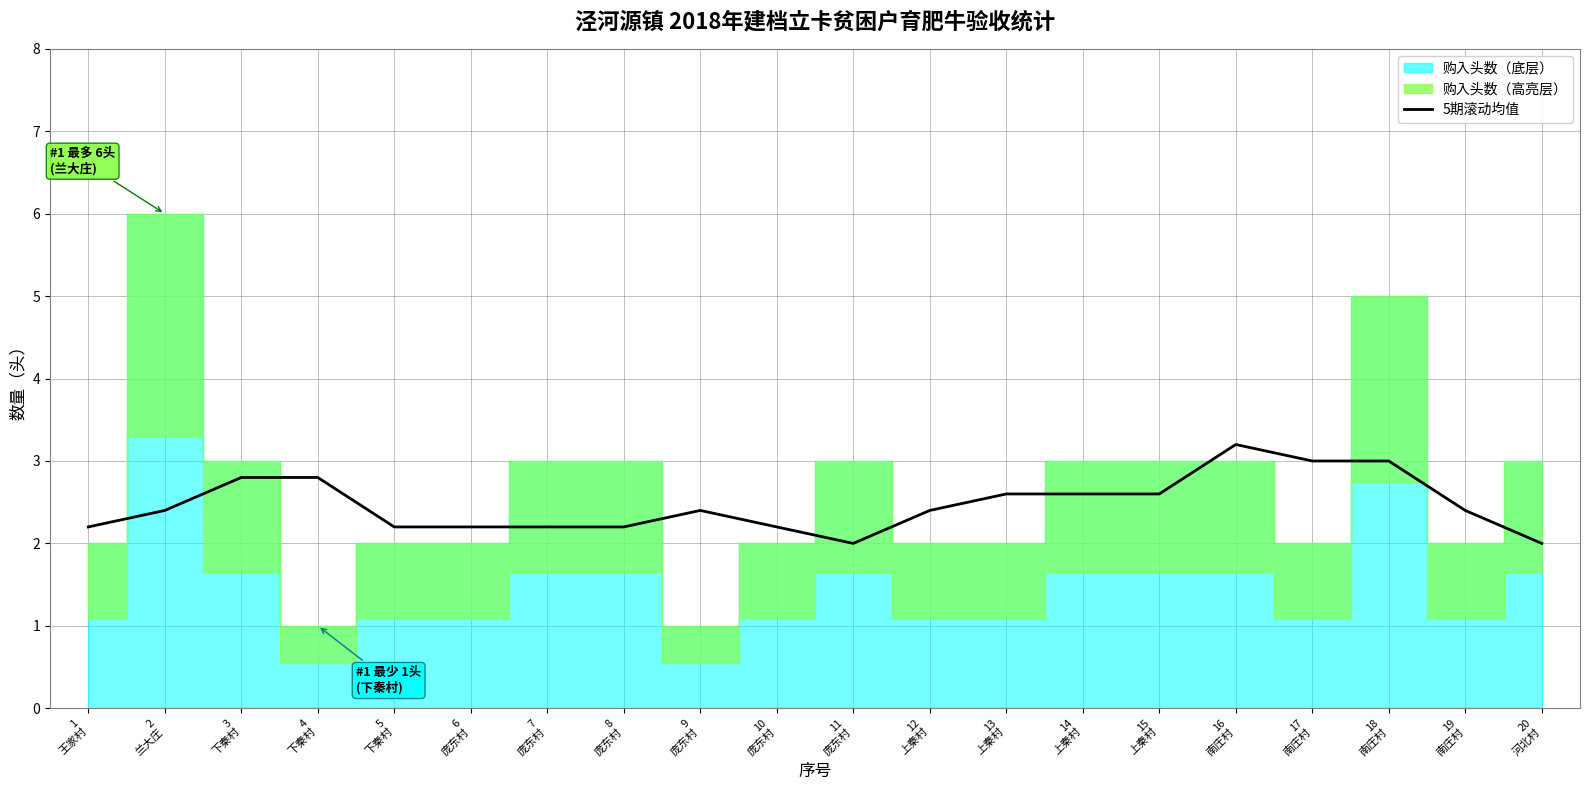

Reading left to right, what are all the values shown in this chart?

2.2	2.4	2.8	2.8	2.2	2.2	2.2	2.2	2.4	2.2	2.0	2.4	2.6	2.6	2.6	3.2	3.0	3.0	2.4	2.0